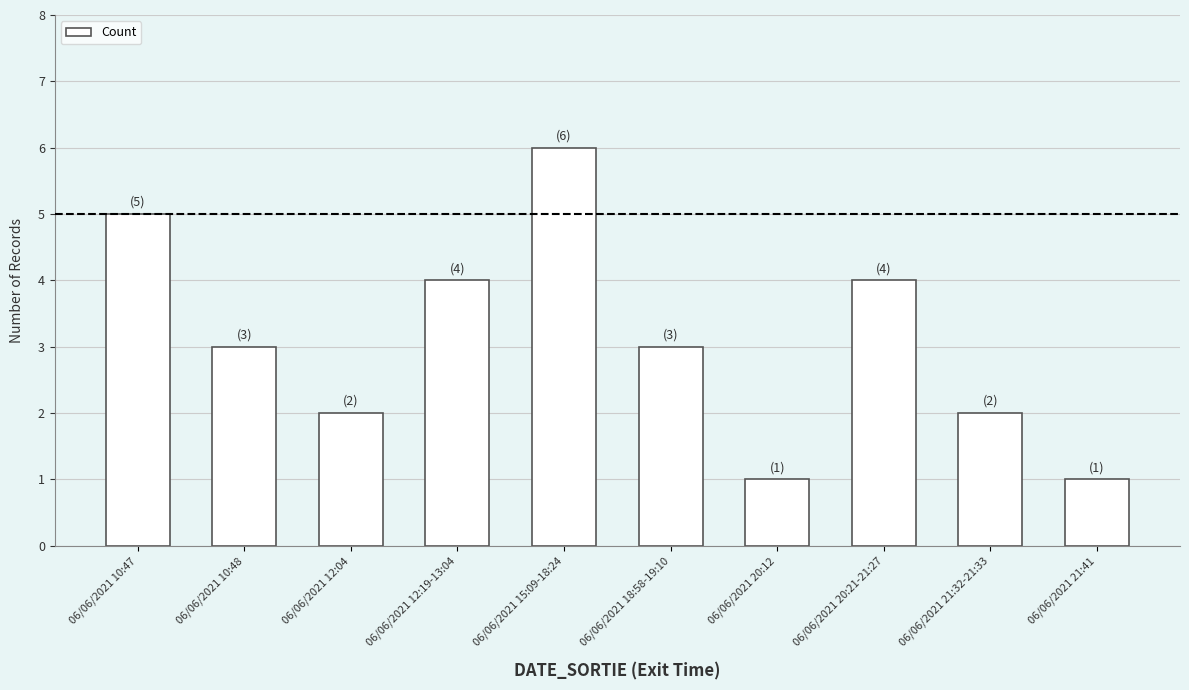

Are the bars grouped side by side (vs. stacked)?

No